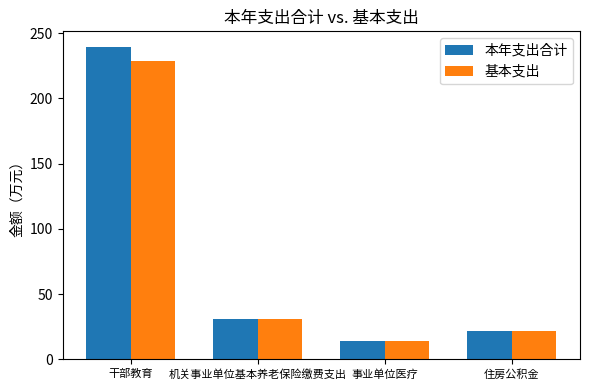

Which label corresponds to the smallest value in the chart?

事业单位医疗